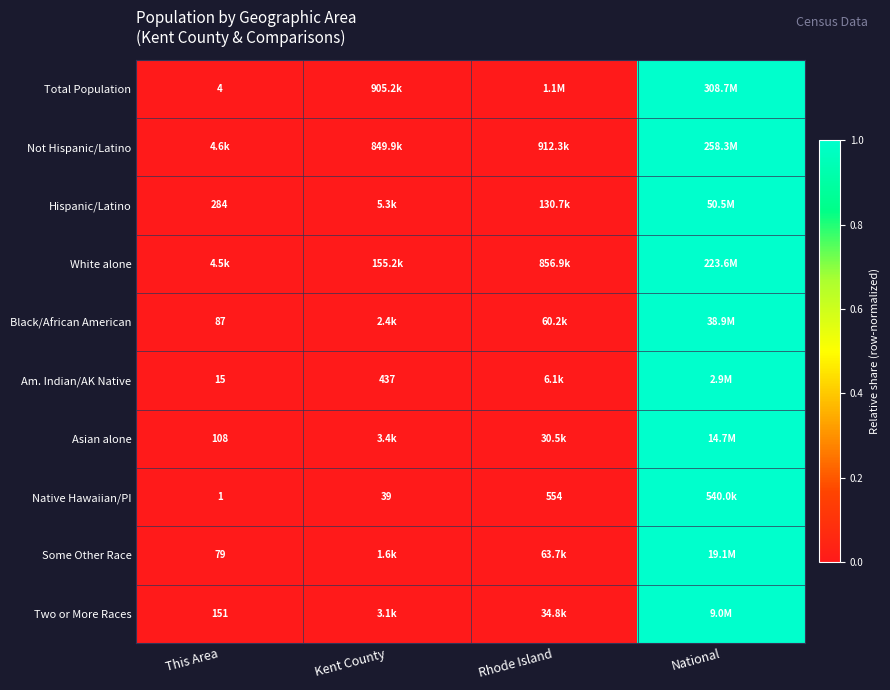

Is the value of Am. Indian/AK Native at Kent County greater than the value of Asian alone at This Area?

Yes